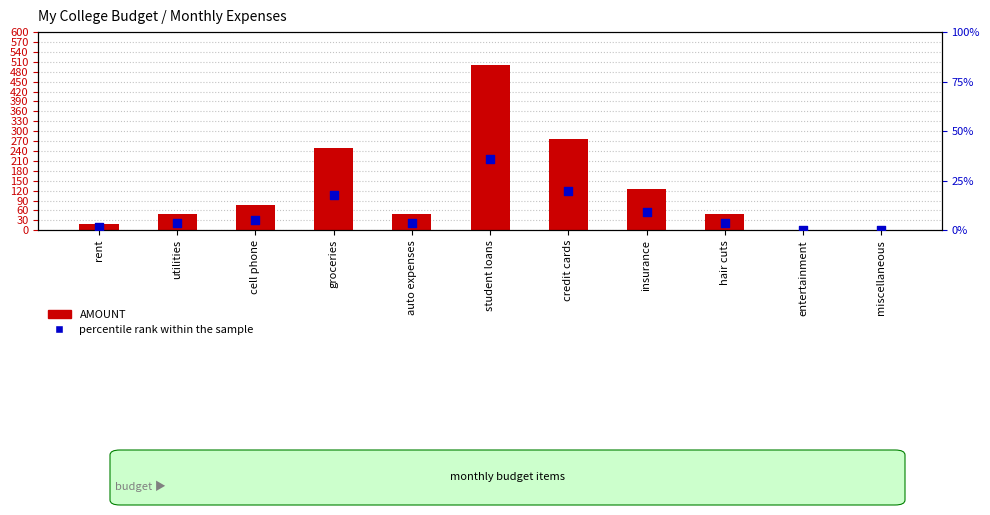

Which series has the largest total across all categories?

AMOUNT